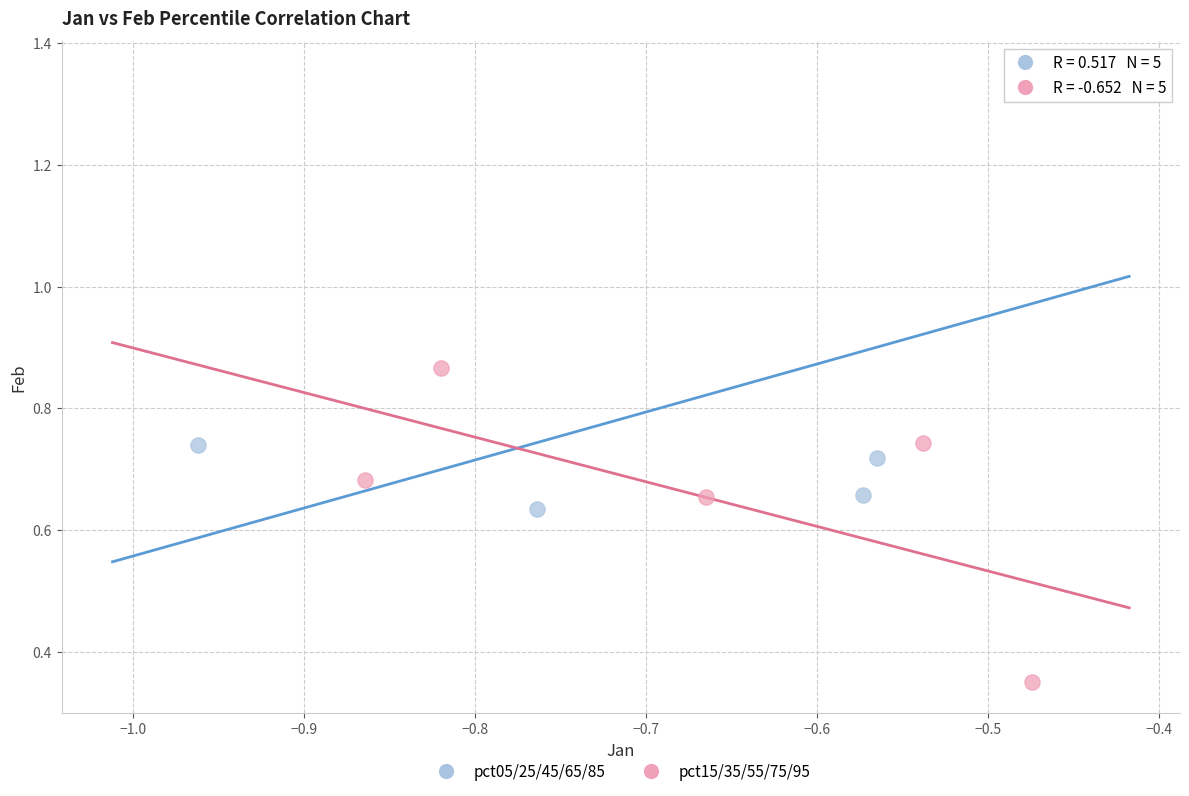

Which series has the widest spread of Y values?

pct05/25/45/65/85